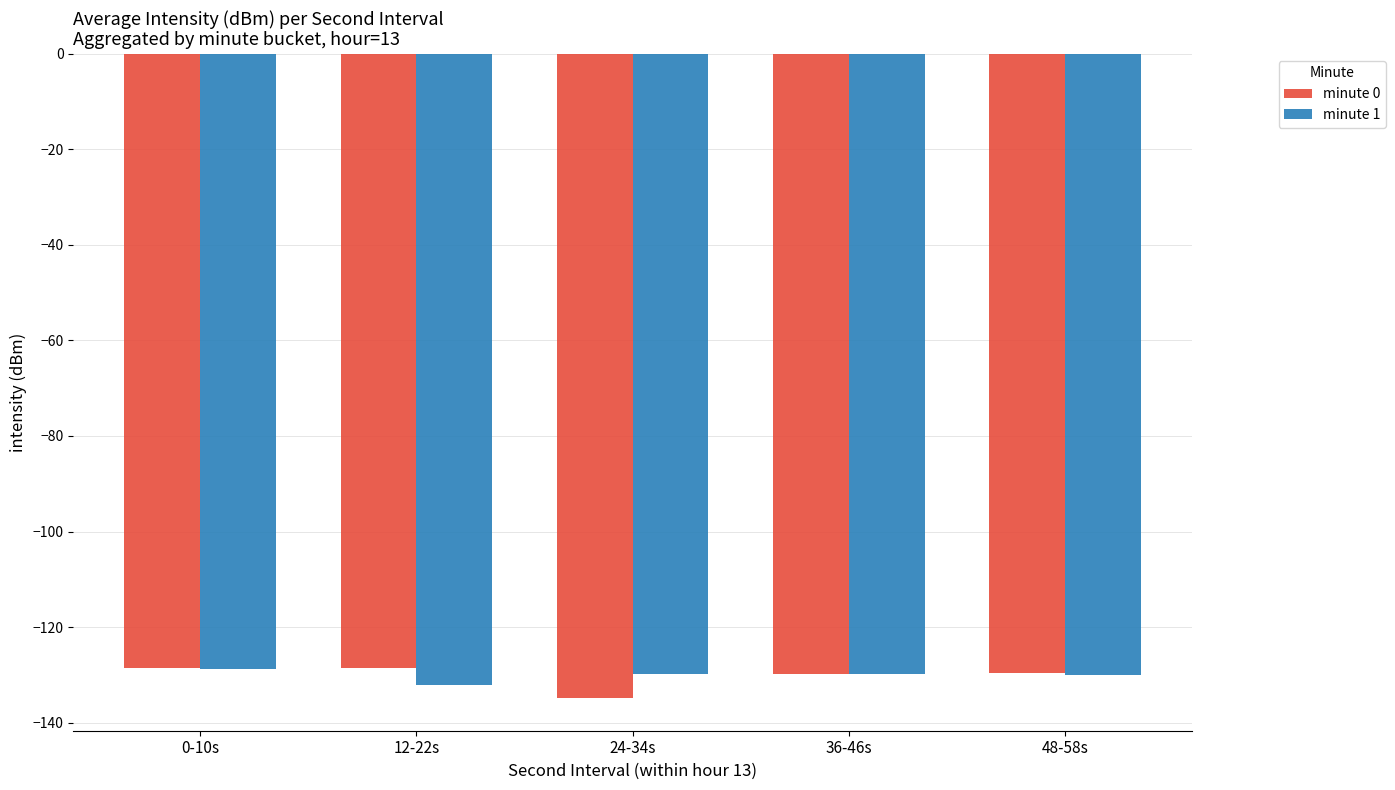

True or false: minute 0 has a value of -129.7 at 36-46s.

True